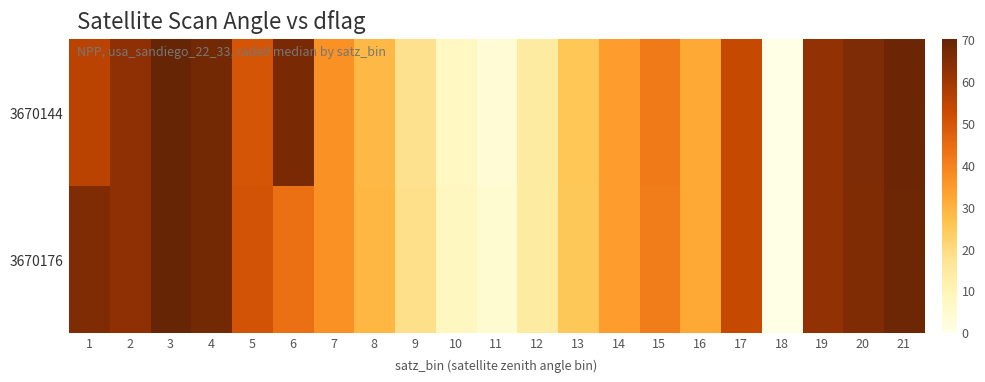

Reading right to left, what are all the values shown in this chart?

3670144: 21=68.7	20=65.6	19=62.1	18=0.0	17=53.5	16=31.7	15=41.6	14=34.0	13=25.2	12=14.1	11=3.7	10=7.2	9=17.9	8=28.5	7=36.4	6=66.7	5=50.2	4=67.5	3=72.9	2=63.1	1=55.5
3670176: 21=68.6	20=65.6	19=62.1	18=0.0	17=53.4	16=31.7	15=41.3	14=34.0	13=24.9	12=14.1	11=4.2	10=8.1	9=18.4	8=28.8	7=36.4	6=43.9	5=50.8	4=67.5	3=72.9	2=63.1	1=65.6